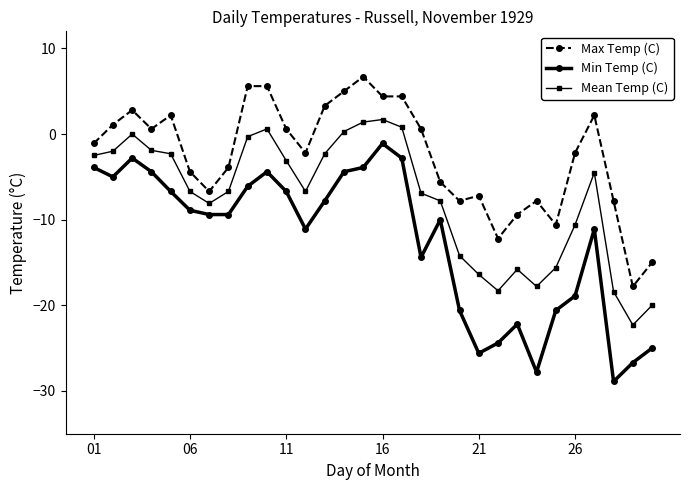

What is the smallest value displayed?

-28.9